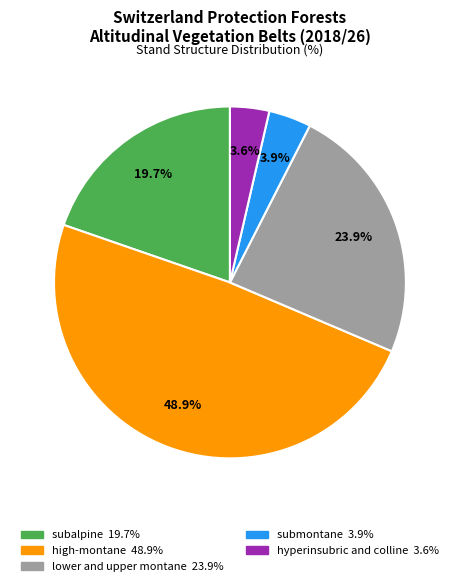

Approximately how many times larger is the value at high-montane compared to lower and upper montane?

2.0